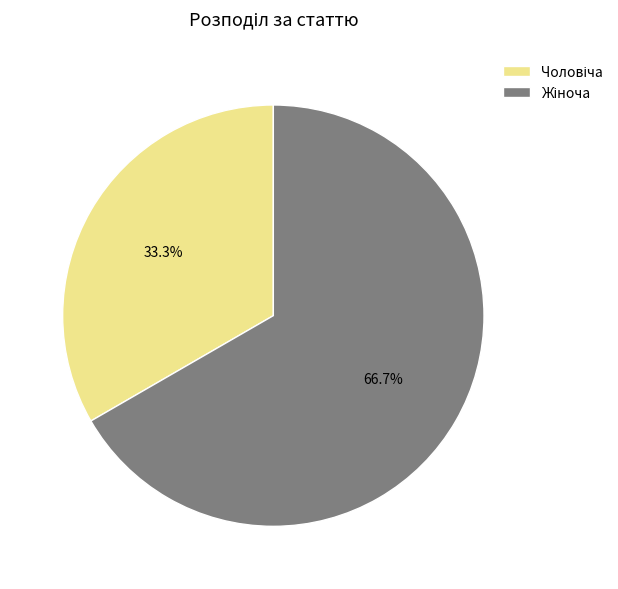

Is there a majority slice in this chart?

Yes